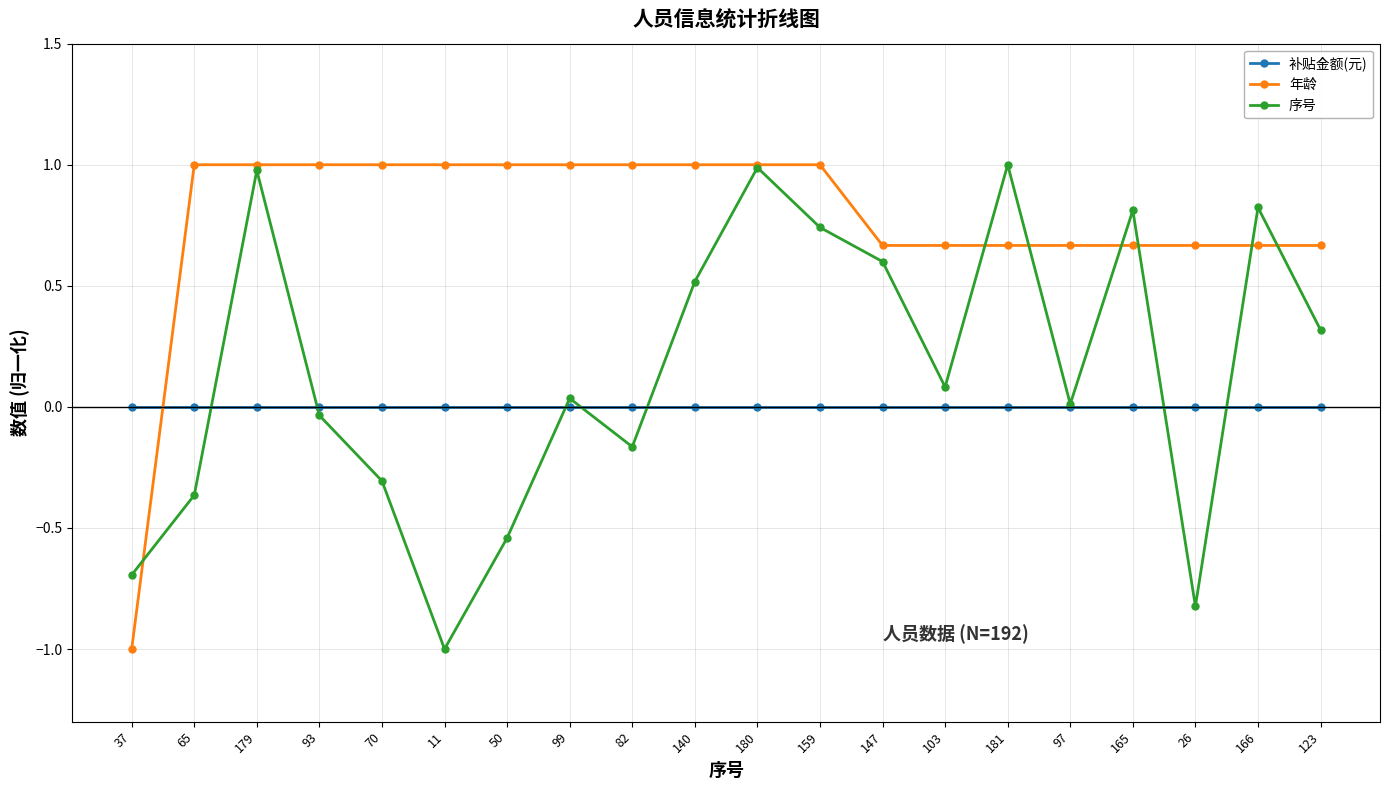

Is it true that 年龄 equals 1.6 at 82?

False